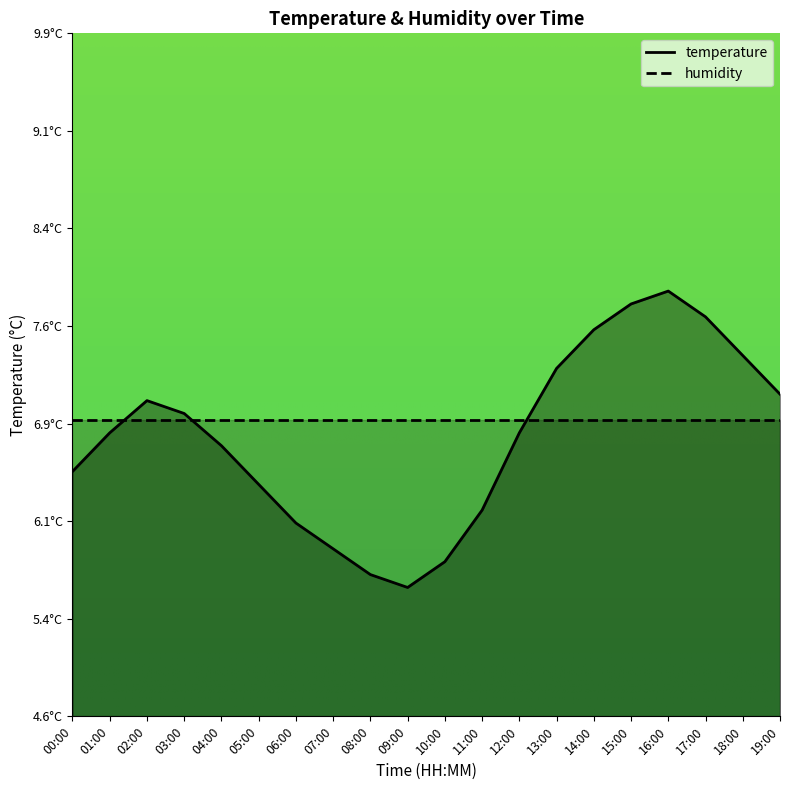

What is the minimum value shown in the chart?

5.6